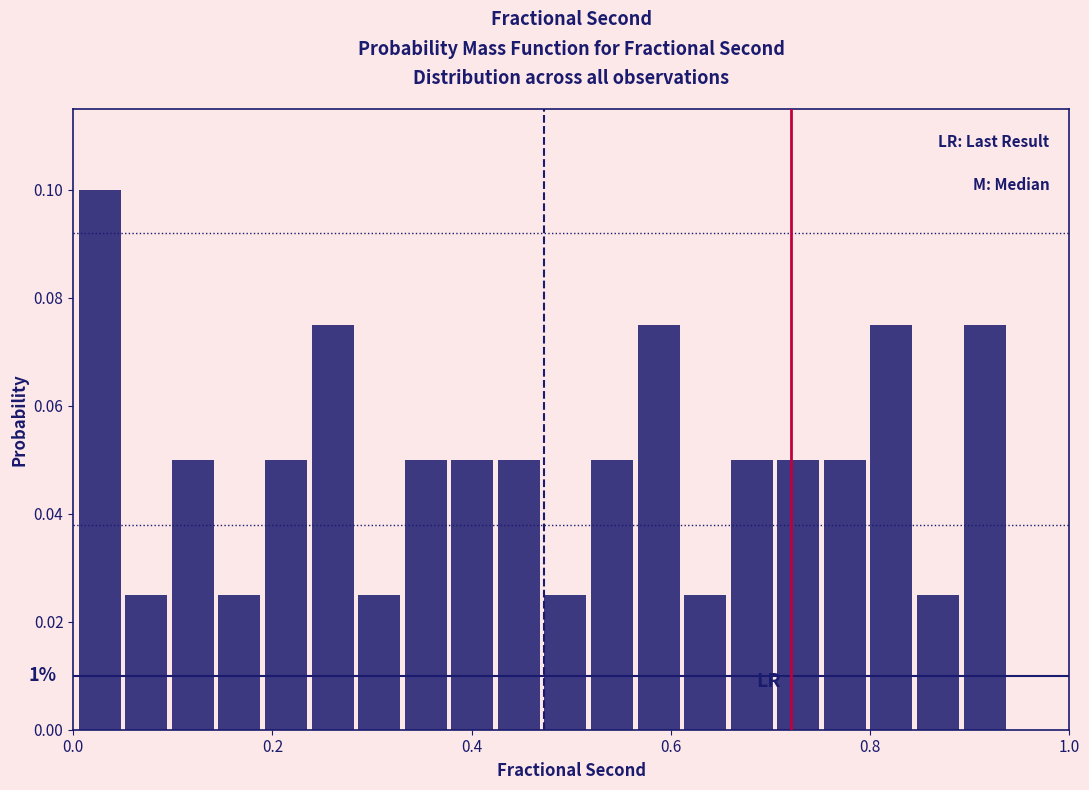

Read against the x-axis, roughly where is the centre of the tallest bar?

0.02